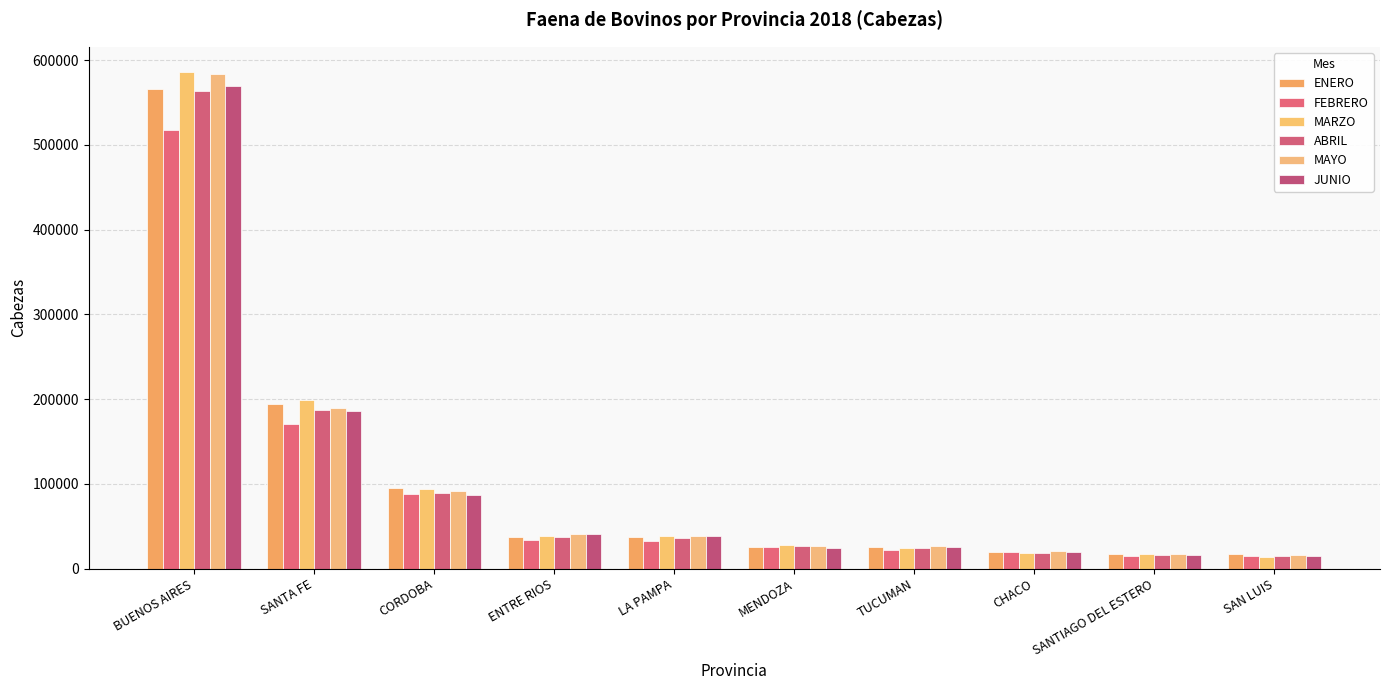

The value of ENERO at TUCUMAN is 25185.5. True or false?

True